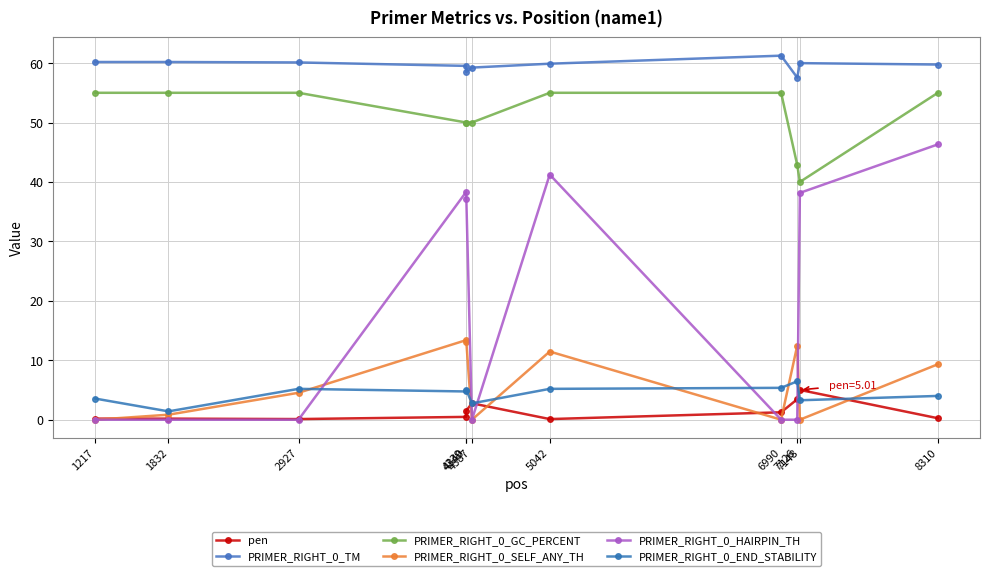

Rank the series by their maximum value, from highest to lowest.

PRIMER_RIGHT_0_TM, PRIMER_RIGHT_0_GC_PERCENT, PRIMER_RIGHT_0_HAIRPIN_TH, PRIMER_RIGHT_0_SELF_ANY_TH, PRIMER_RIGHT_0_END_STABILITY, pen